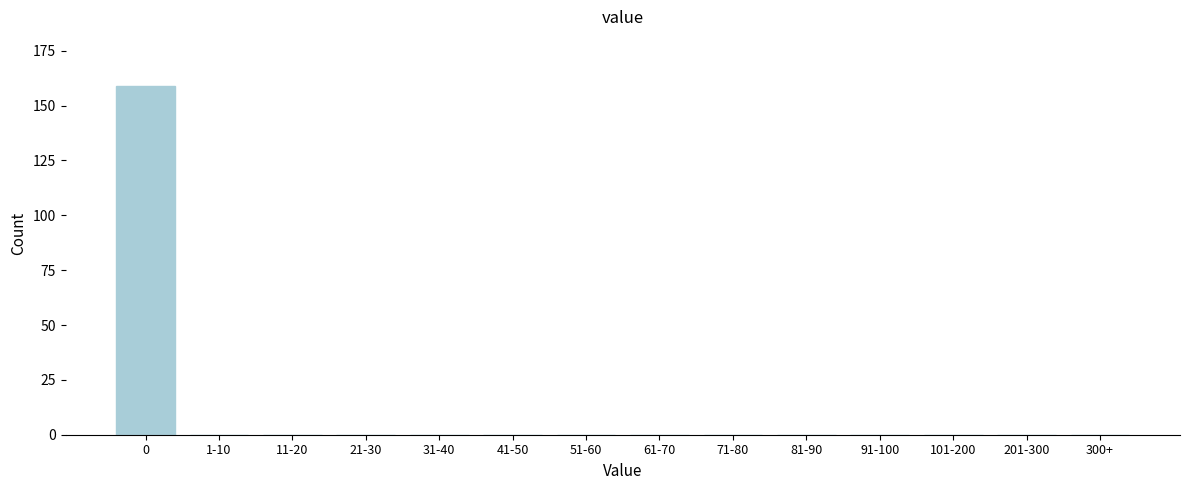

Reading left to right, what are all the values shown in this chart?

0=159	1-10=0	11-20=0	21-30=0	31-40=0	41-50=0	51-60=0	61-70=0	71-80=0	81-90=0	91-100=0	101-200=0	201-300=0	300+=0